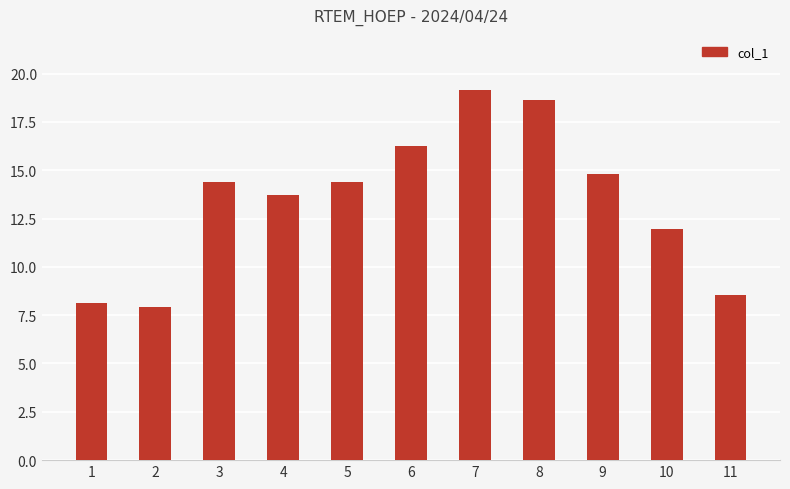

At which label does the data first exceed 14?

3